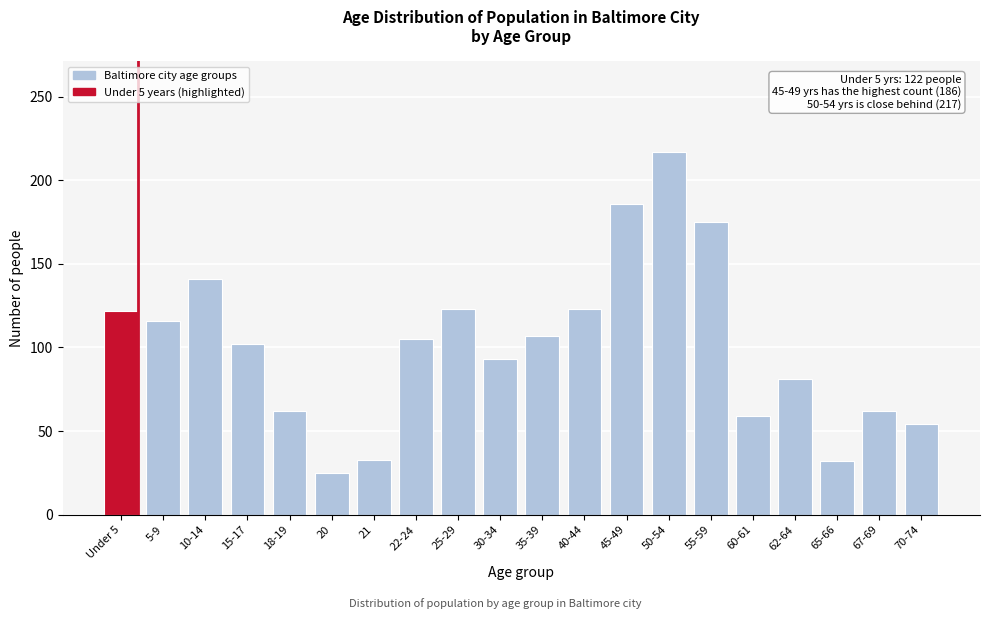

What is the change in value from 18-19 to 55-59?

+113